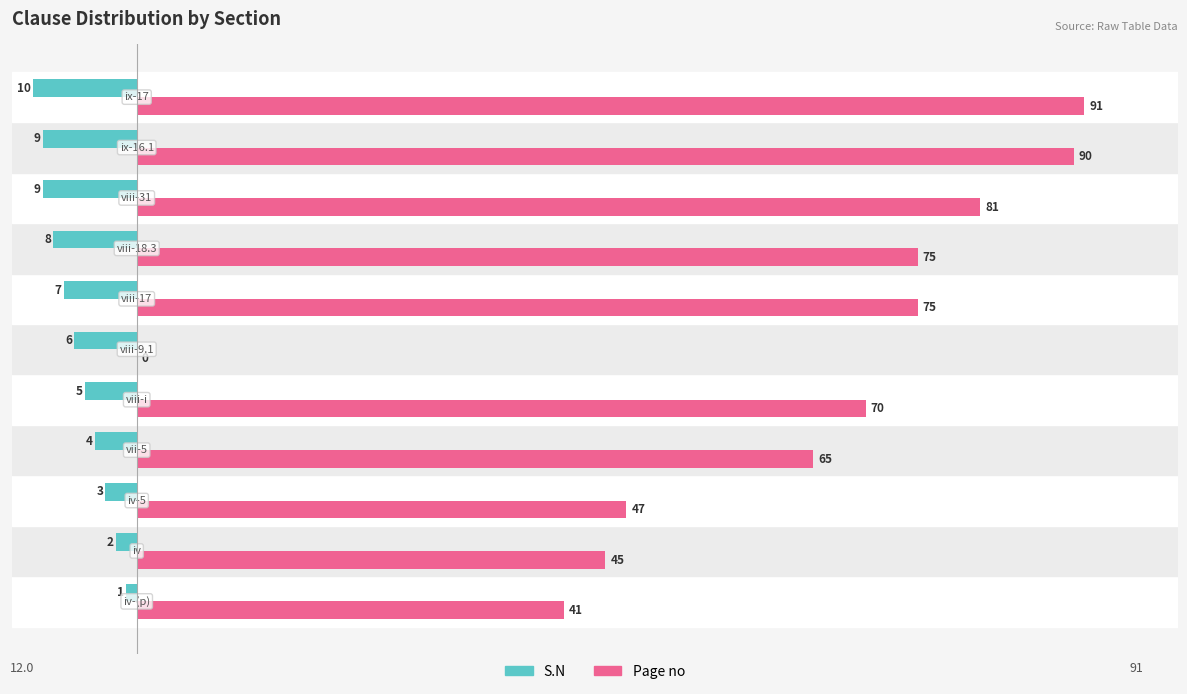

What is the maximum value shown in the chart?

91